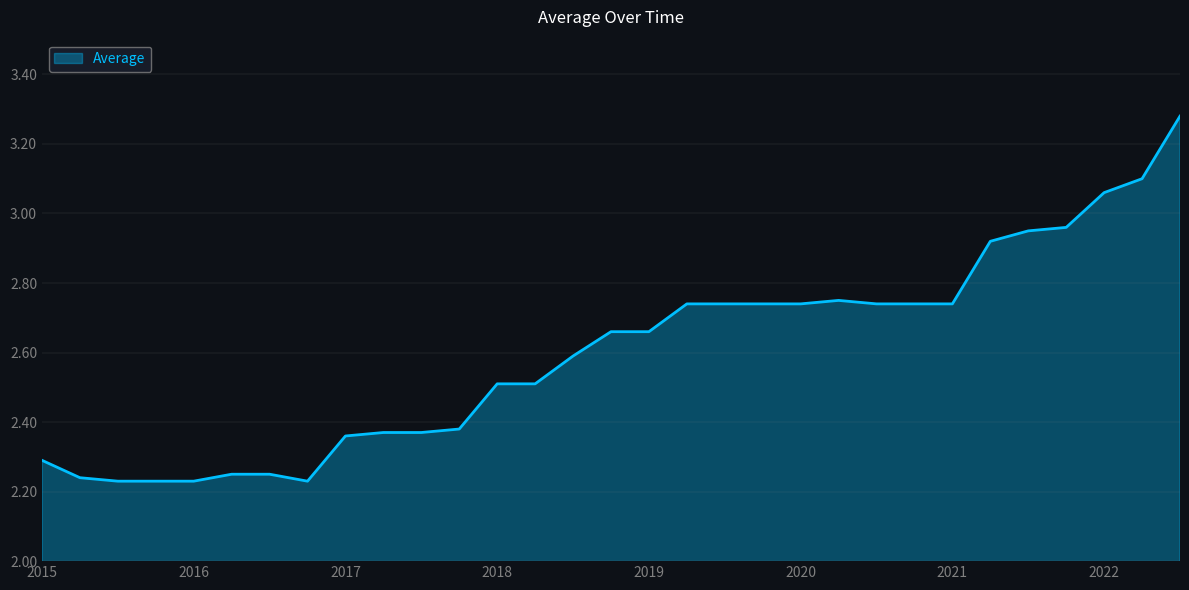

Count the number of data series in this chart.

1